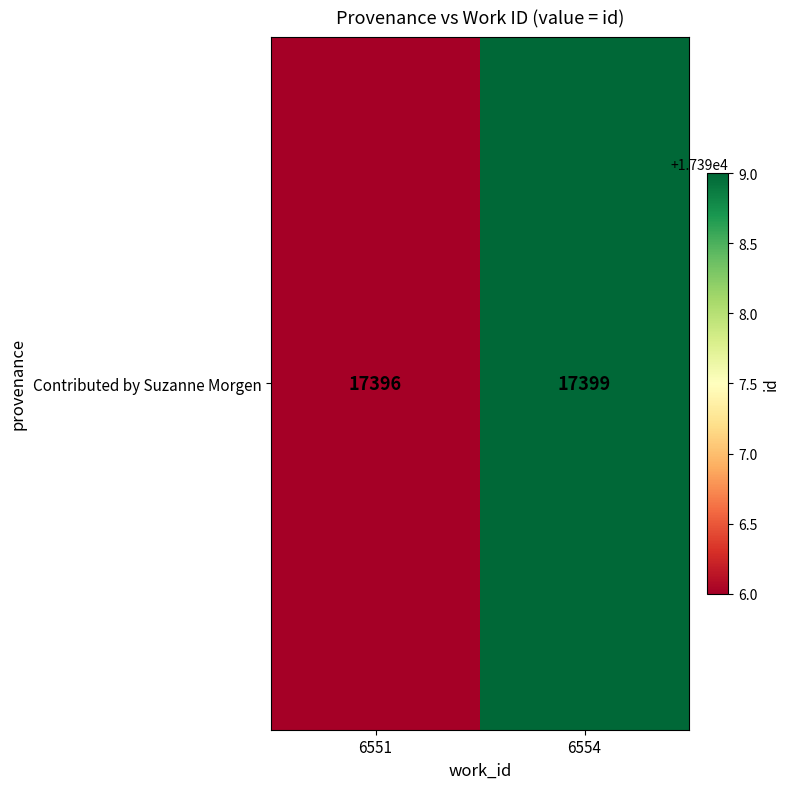

Is it true that the value at 6551 is 17396?

True